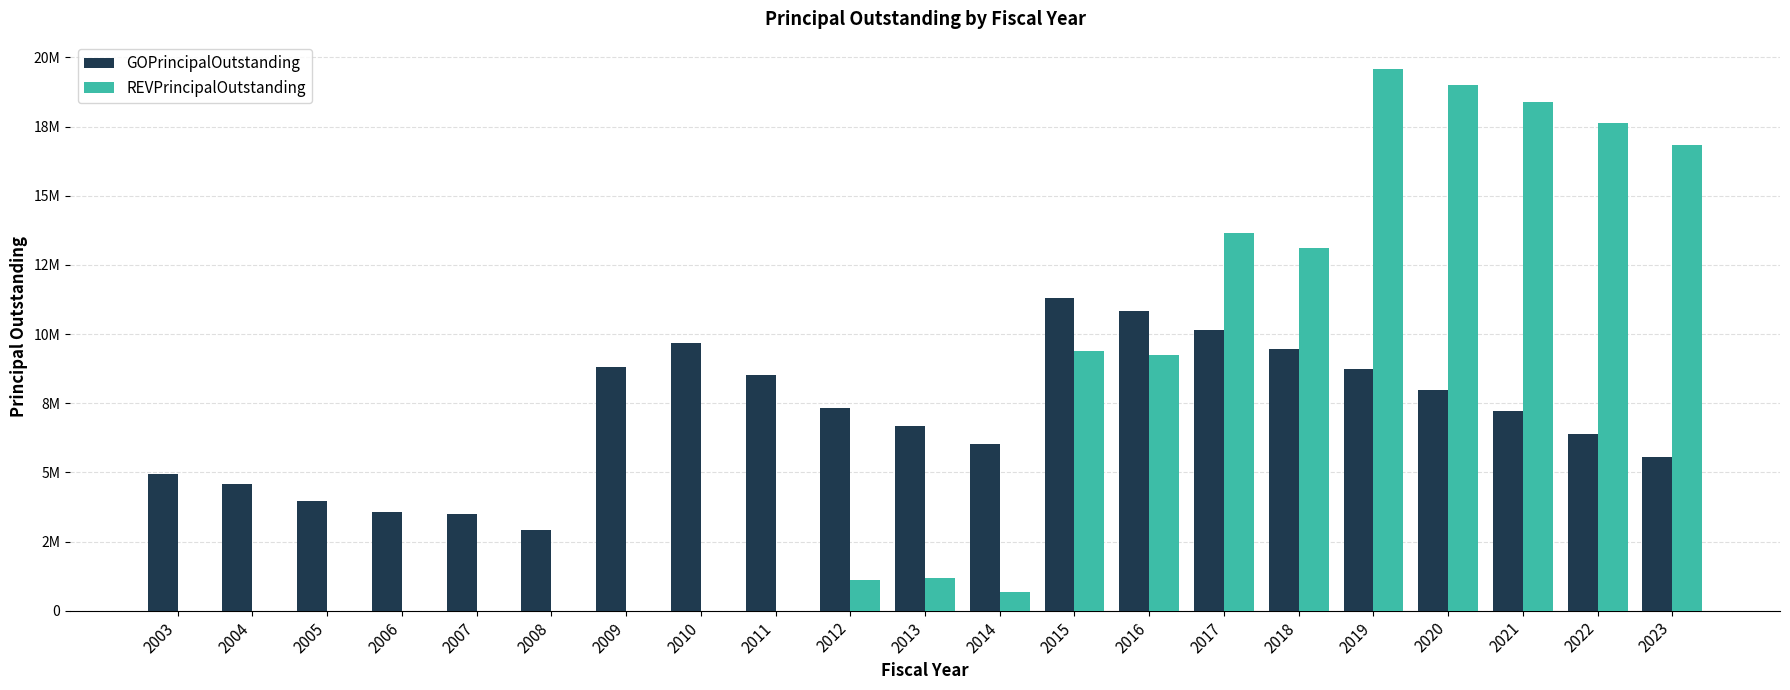

Which series has the largest total across all categories?

GOPrincipalOutstanding